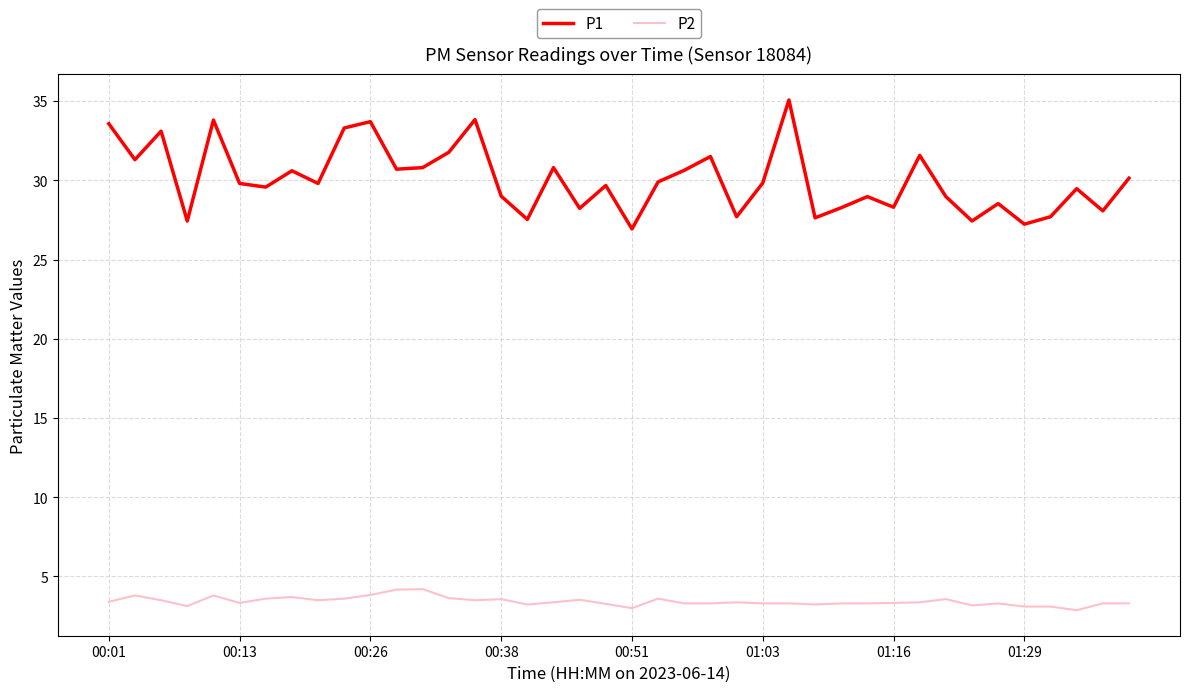

Which series has the widest spread of values?

P1